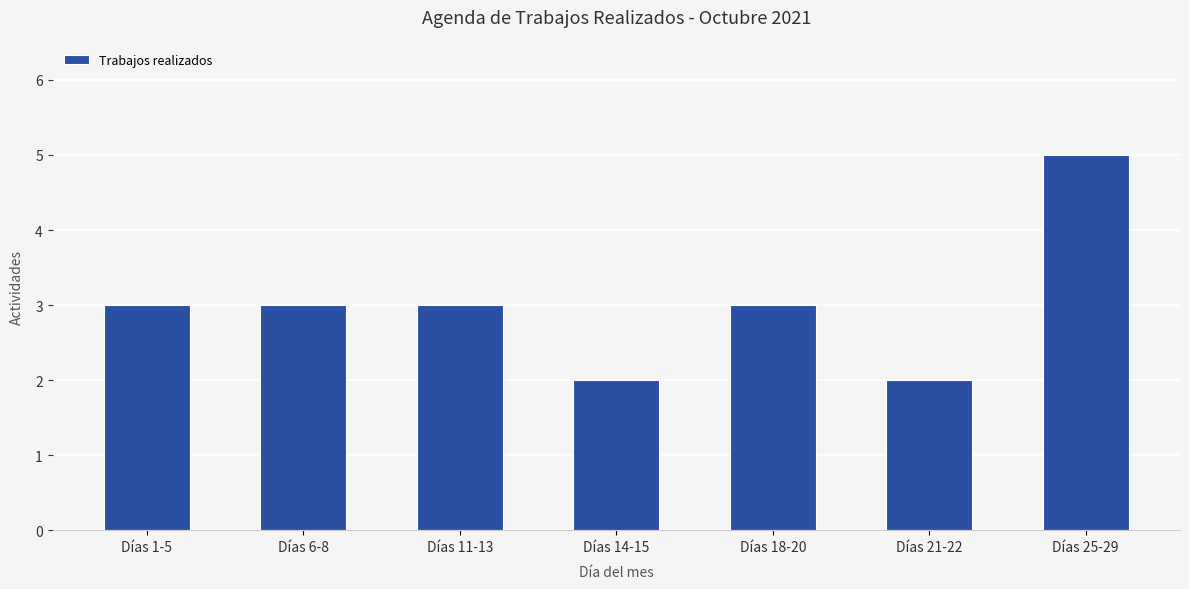

What is the difference between the maximum and minimum values?

3